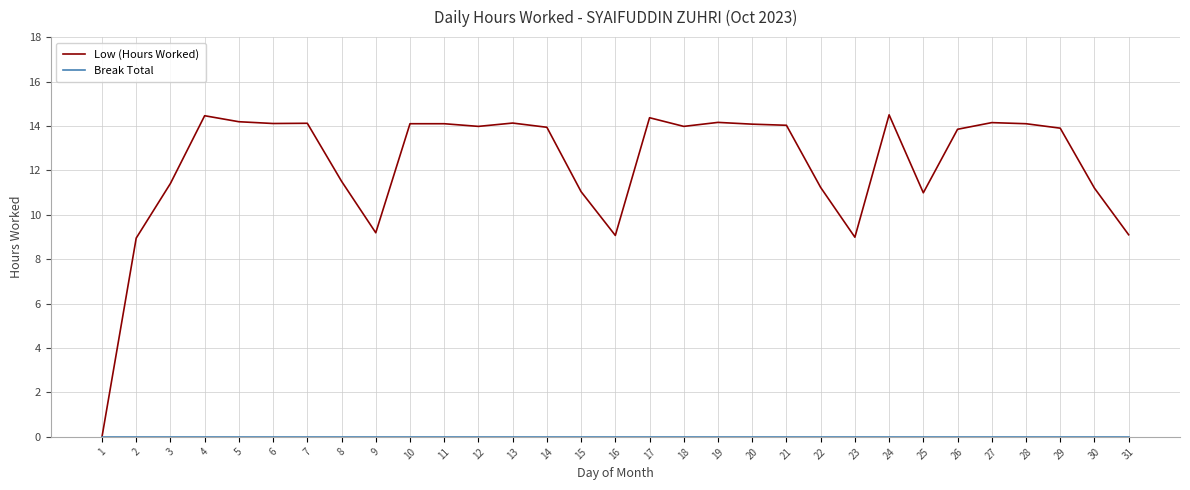

Which series changed the most between 3 and 18?

Low (Hours Worked)